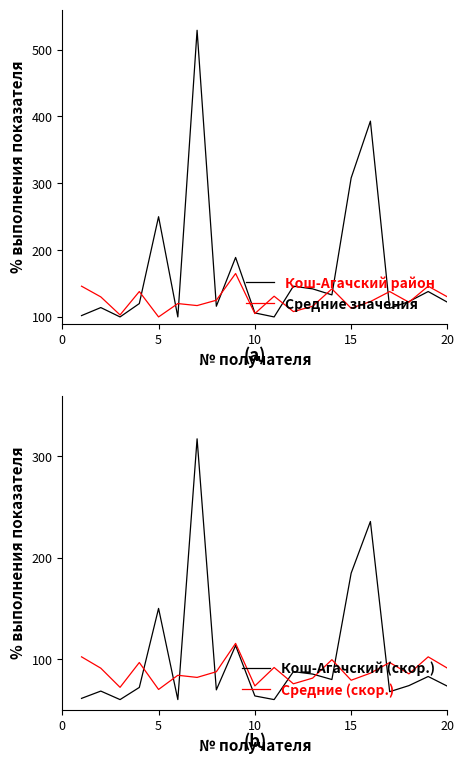

How many times do Средние (скор.) and Кош-Агачский (скор.) cross each other?

8